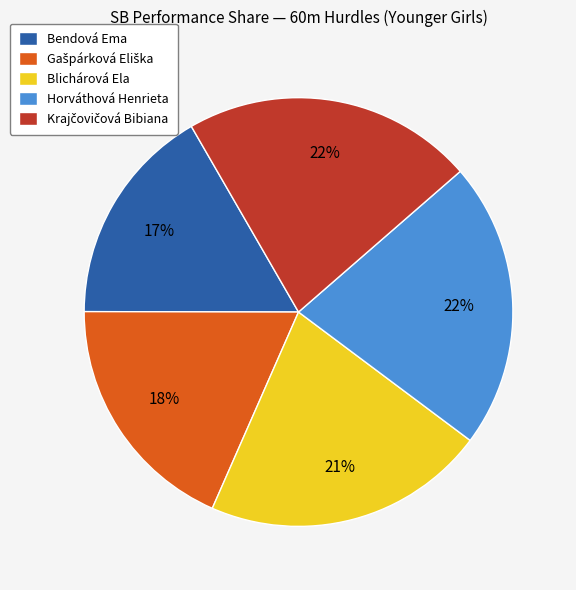

How many slices are in this pie chart?

5